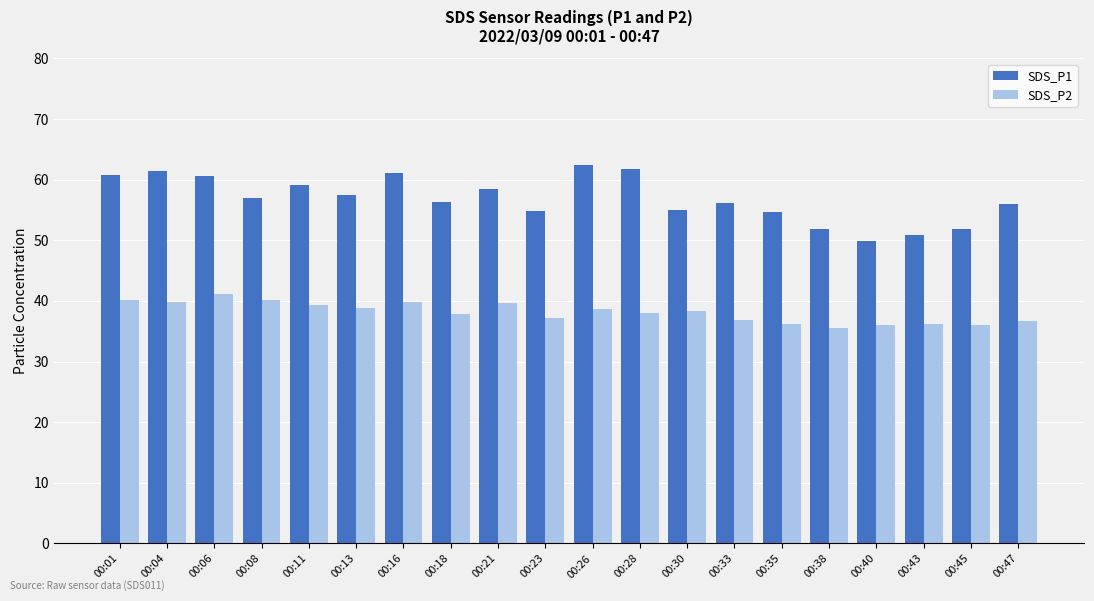

Is the value of SDS_P2 at 00:45 greater than the value of SDS_P1 at 00:38?

No